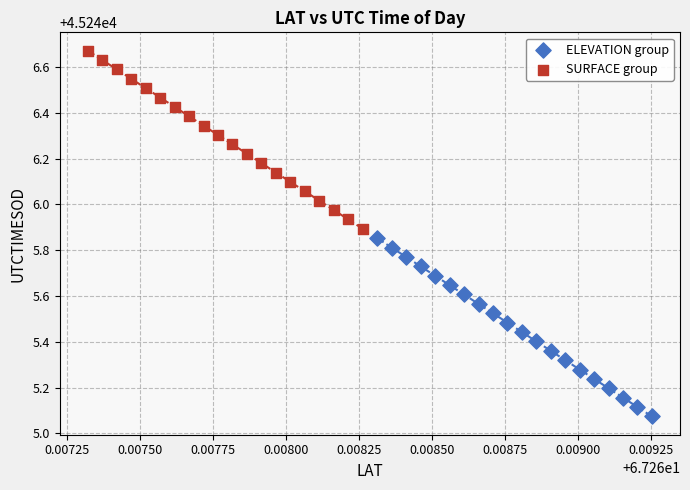

Which series reaches the maximum Y coordinate?

SURFACE group